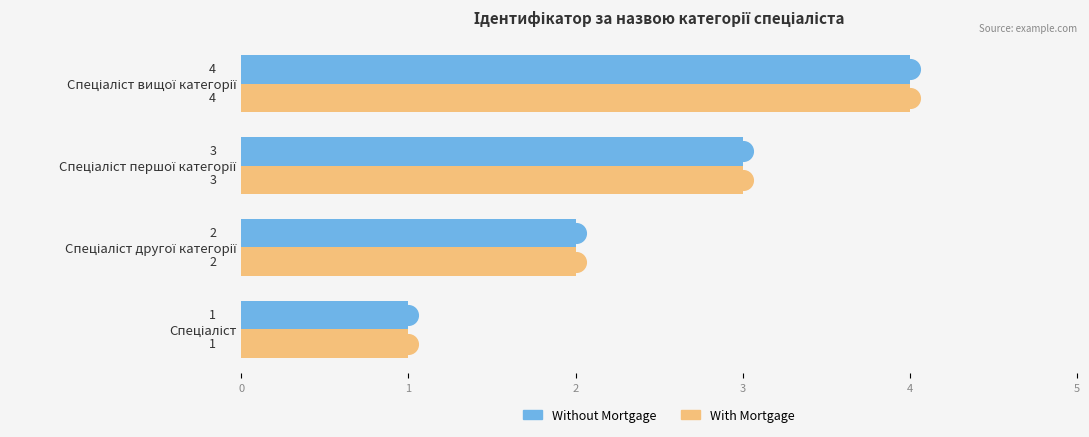

What is the maximum value for Without Mortgage?

4